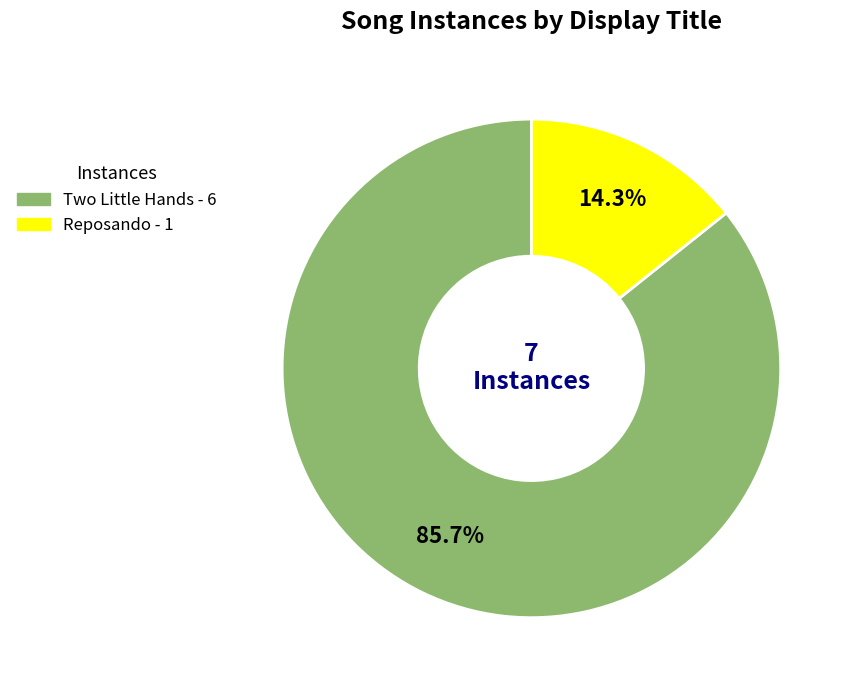

Is the sum of Reposando and Two Little Hands greater than half?

Yes